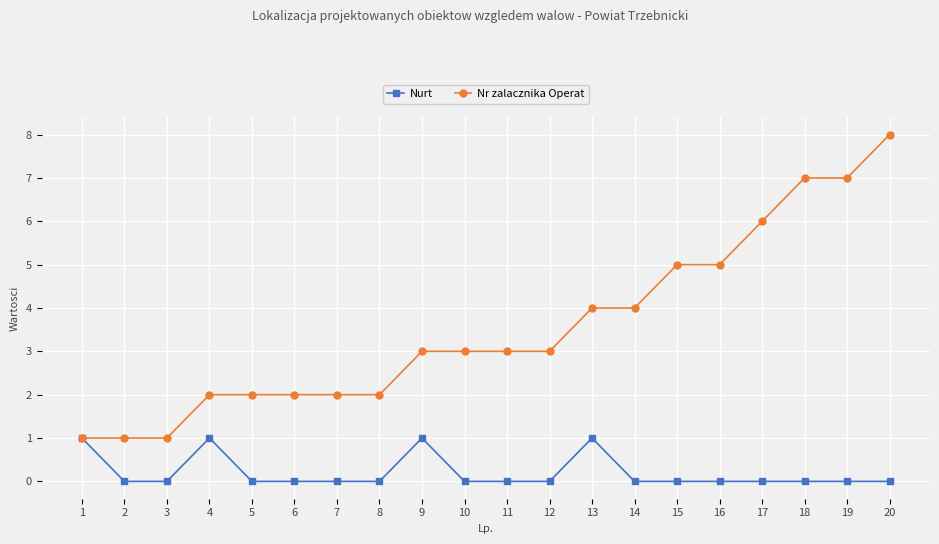

True or false: Nurt has a value of 0 at 19.

True